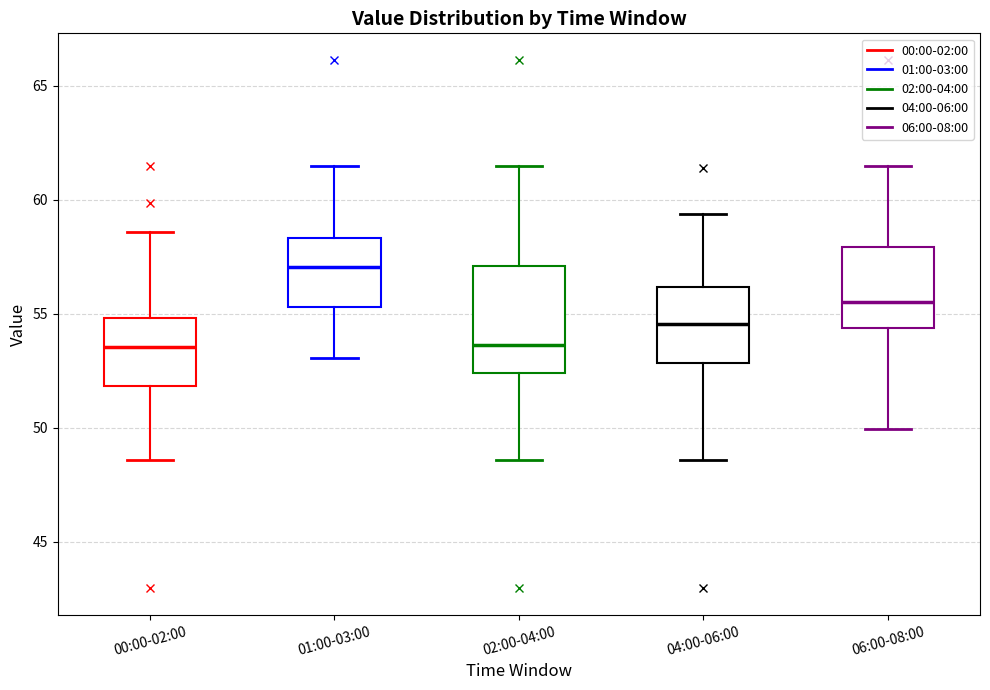

Reading left to right, read every box against the y-axis: the position of its median line, the range the box covers, and the ends of its whiskers. The values are not printed on the chart, so give them approximately, as read against the axis.

00:00-02:00: median 53.5, box 52.0 to 55.0, whiskers 48.5 to 58.5
01:00-03:00: median 57.0, box 55.5 to 58.5, whiskers 53.0 to 61.5
02:00-04:00: median 53.5, box 52.5 to 57.0, whiskers 48.5 to 61.5
04:00-06:00: median 54.5, box 53.0 to 56.0, whiskers 48.5 to 59.5
06:00-08:00: median 55.5, box 54.5 to 58.0, whiskers 50.0 to 61.5